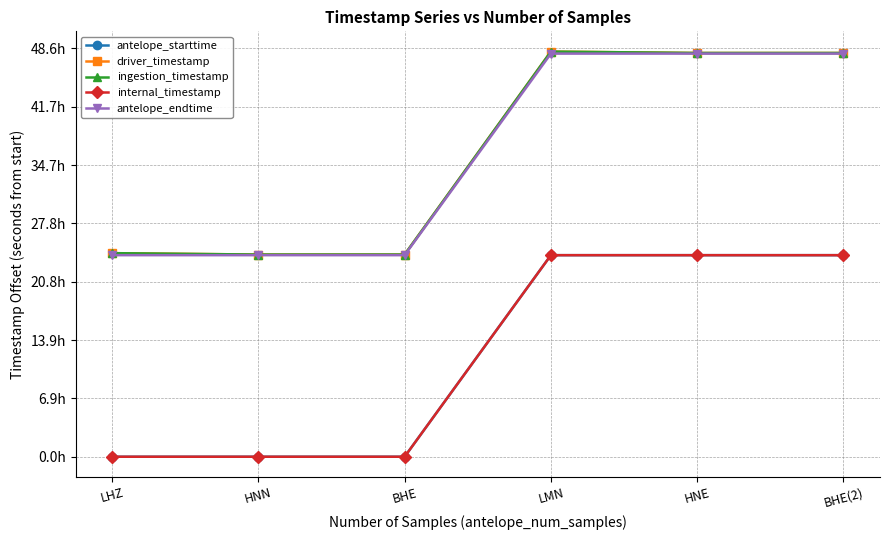

What is the label of the 2nd point from the right?

HNE